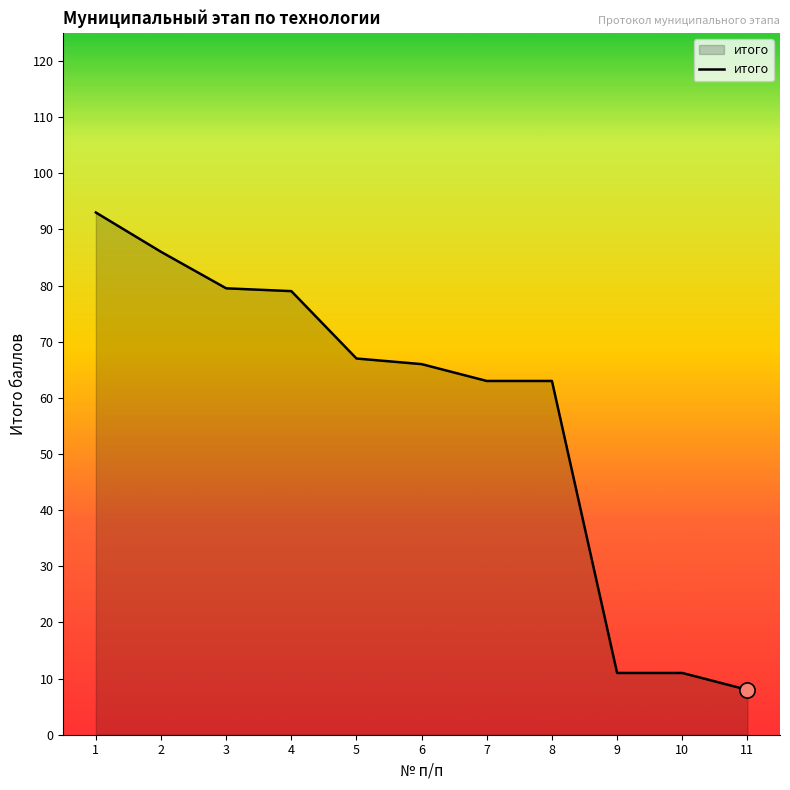

What is the ratio of the value at 8 to the value at 3?

0.8